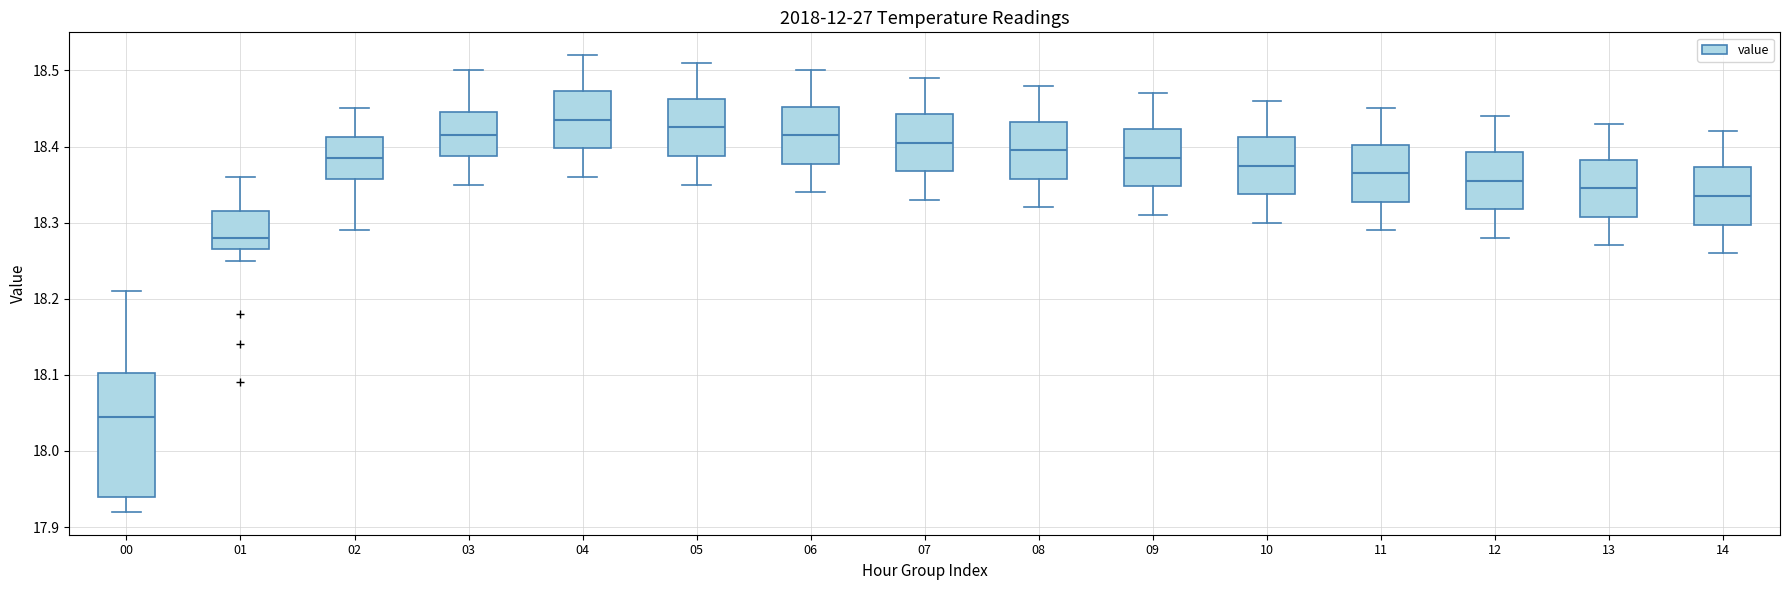

Reading left to right, transcribe this box plot: for each box, give where its median line is, the range the box spans, and where its two whiskers end, as read against the y-axis. The values are not printed on the chart, so give them approximately, as read against the axis.

00: median 18.05, box 17.94 to 18.10, whiskers 17.92 to 18.21
01: median 18.28, box 18.27 to 18.32, whiskers 18.25 to 18.36
02: median 18.39, box 18.36 to 18.41, whiskers 18.29 to 18.45
03: median 18.42, box 18.39 to 18.45, whiskers 18.35 to 18.50
04: median 18.44, box 18.40 to 18.47, whiskers 18.36 to 18.52
05: median 18.43, box 18.39 to 18.46, whiskers 18.35 to 18.51
06: median 18.42, box 18.38 to 18.45, whiskers 18.34 to 18.50
07: median 18.41, box 18.37 to 18.44, whiskers 18.33 to 18.49
08: median 18.40, box 18.36 to 18.43, whiskers 18.32 to 18.48
09: median 18.39, box 18.35 to 18.42, whiskers 18.31 to 18.47
10: median 18.38, box 18.34 to 18.41, whiskers 18.30 to 18.46
11: median 18.37, box 18.33 to 18.40, whiskers 18.29 to 18.45
12: median 18.36, box 18.32 to 18.39, whiskers 18.28 to 18.44
13: median 18.35, box 18.31 to 18.38, whiskers 18.27 to 18.43
14: median 18.34, box 18.30 to 18.37, whiskers 18.26 to 18.42